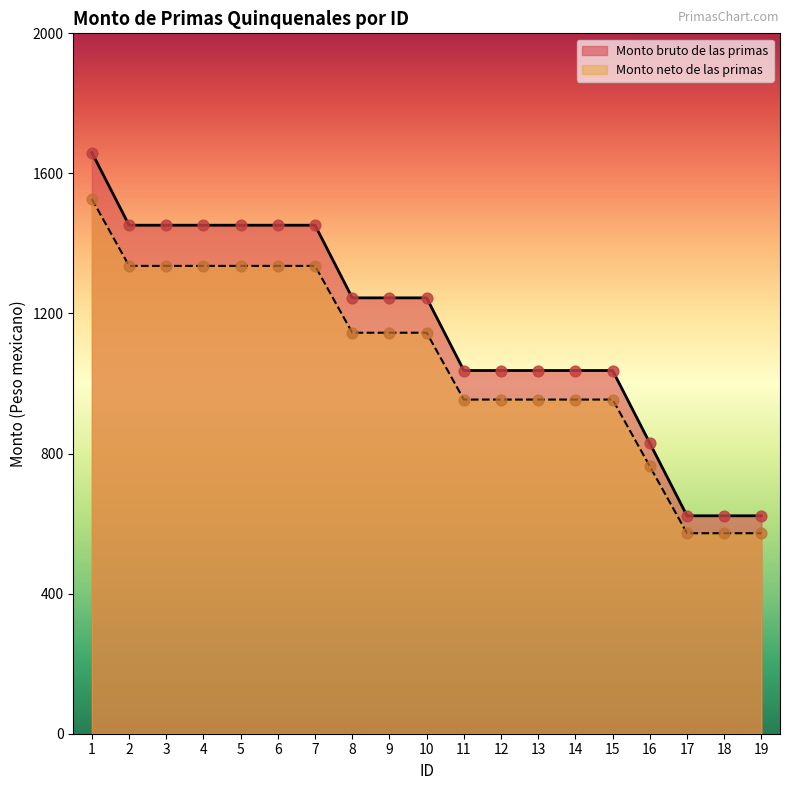

At how many categories does at least one series exceed 1060?

10